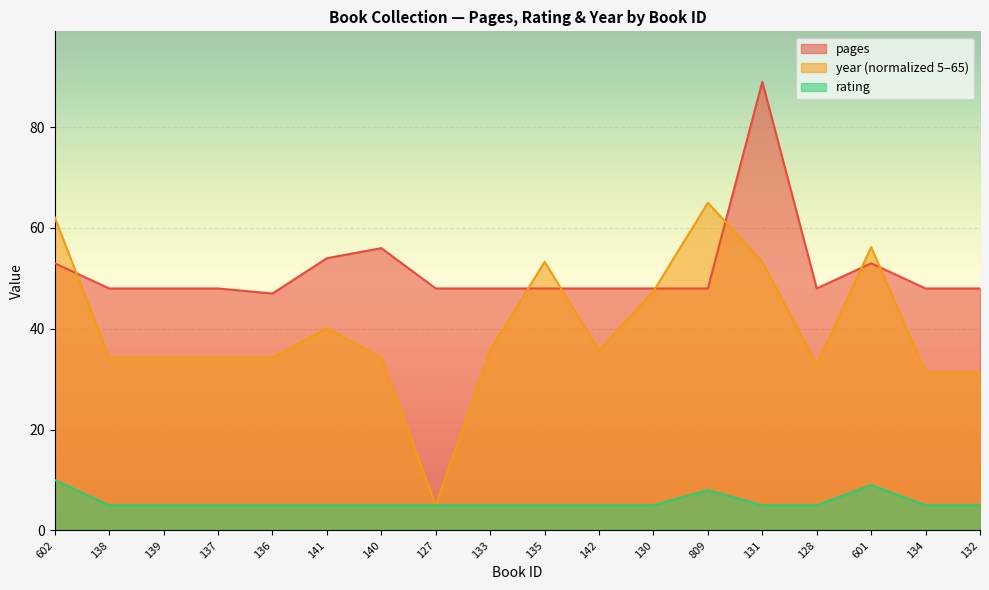

List the labels in order of year value, largest first.

809, 602, 601, 135, 131, 130, 141, 133, 142, 138, 139, 137, 136, 140, 128, 134, 132, 127